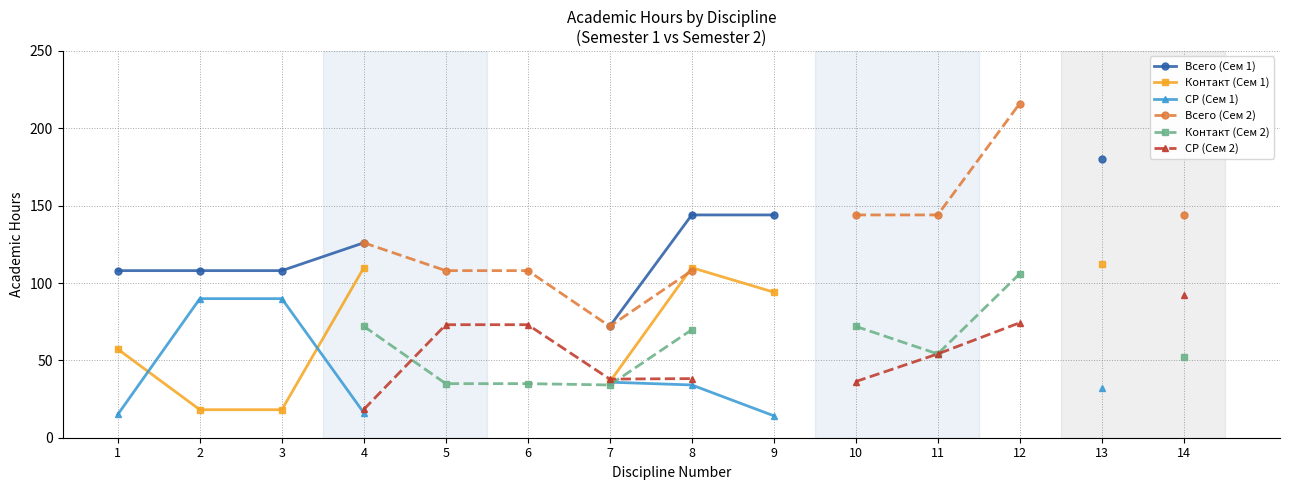

Is it true that Всего (Сем 2) equals 35.1 at 4?

False